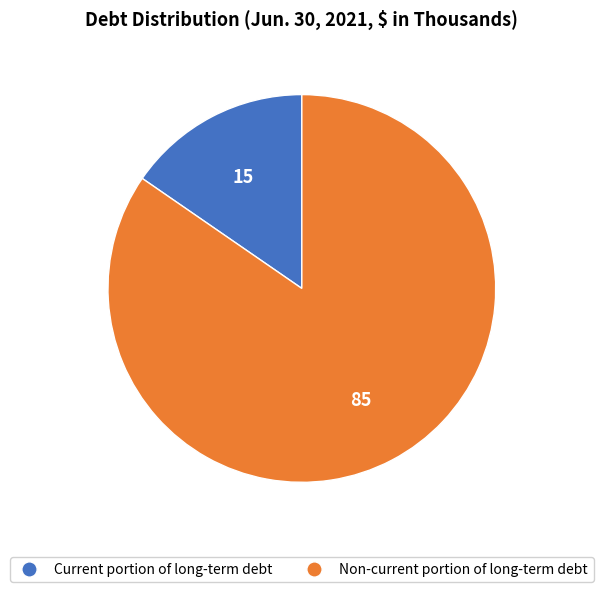

Which category has the biggest portion of the pie?

Non-current portion of long-term debt